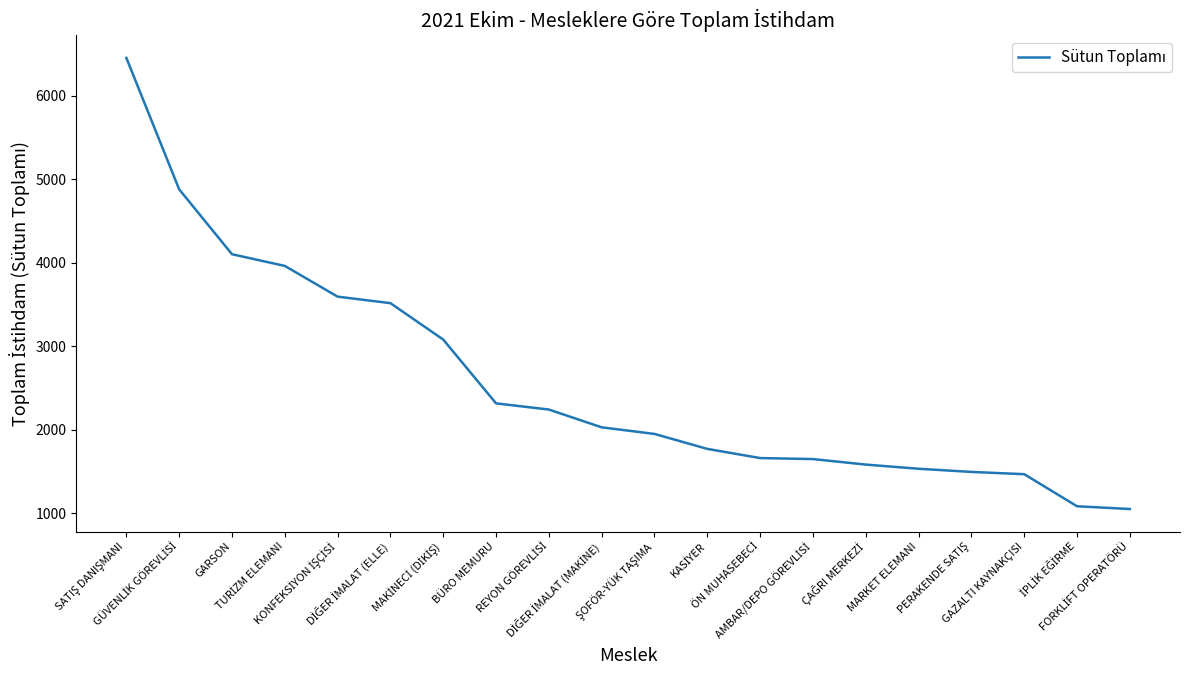

What is the difference between the maximum and minimum values?

5402